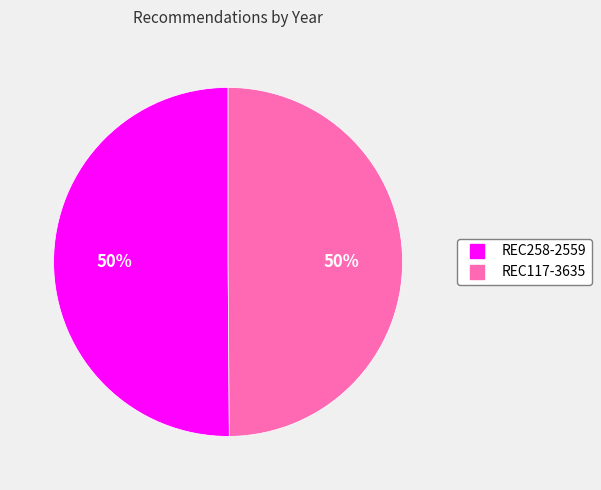

Is it true that REC258-2559 is 36% of the pie?

False